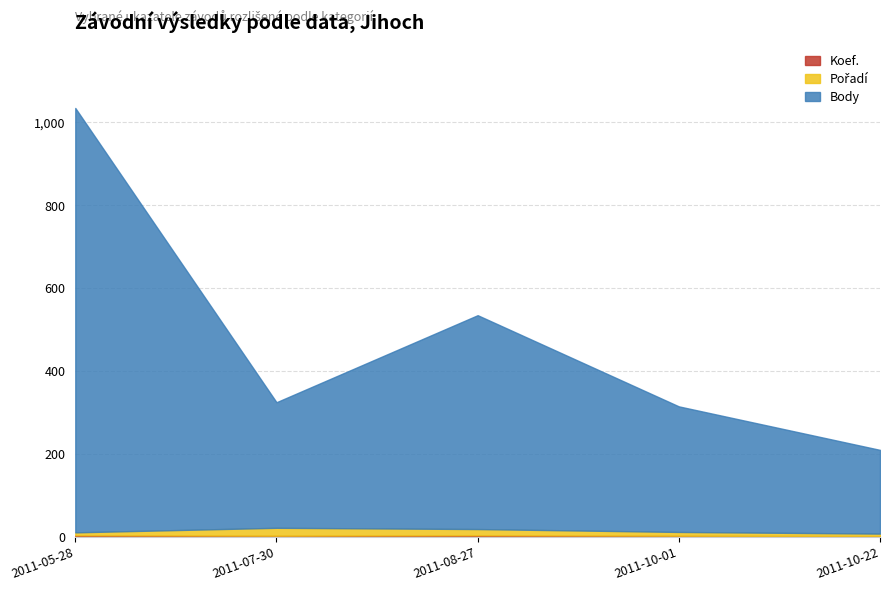

At which category is the sum across all series the highest?

2011-05-28